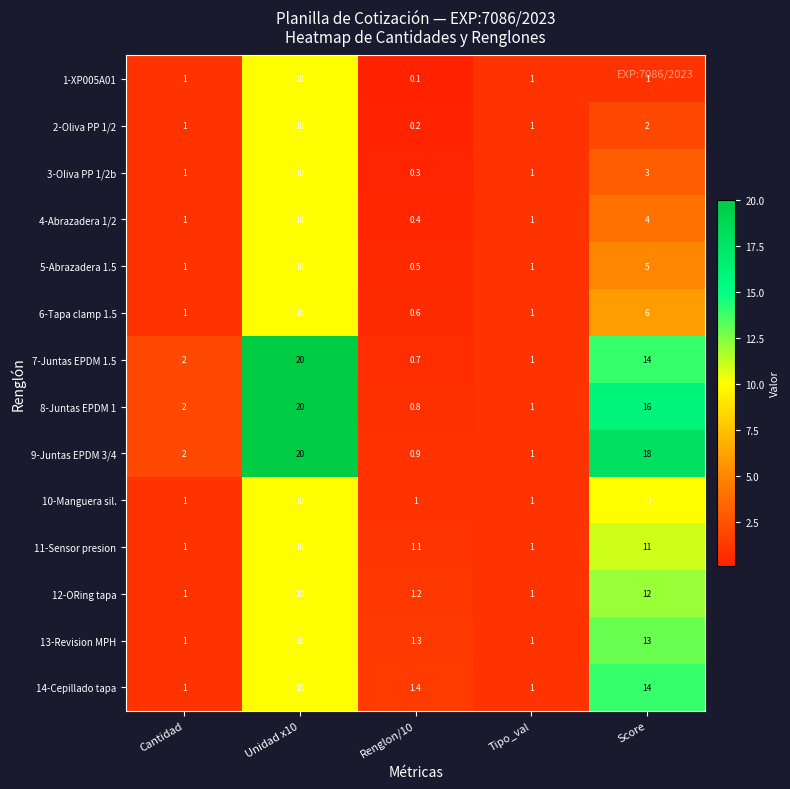

Which series has the largest total across all categories?

9-Juntas EPDM 3/4